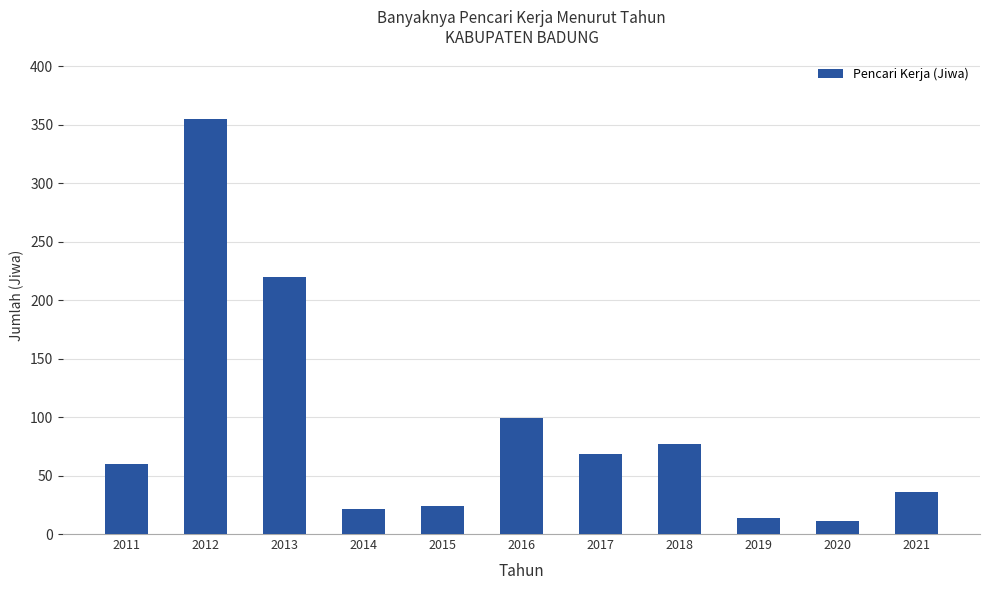

What is the value of the 3rd bar from the left?

220